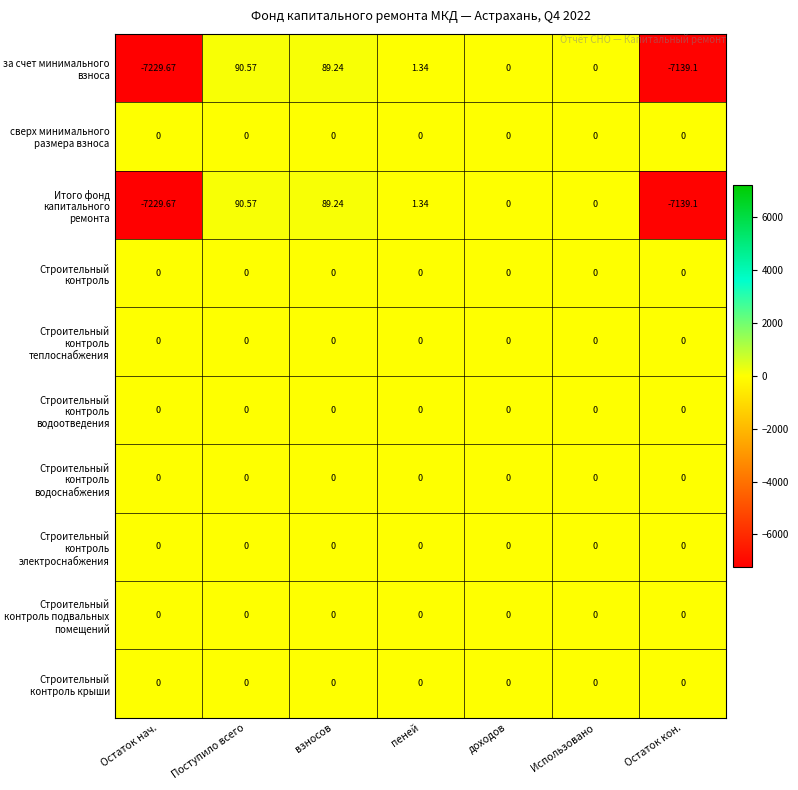

Which category has the lowest value across all series?

Остаток нач.